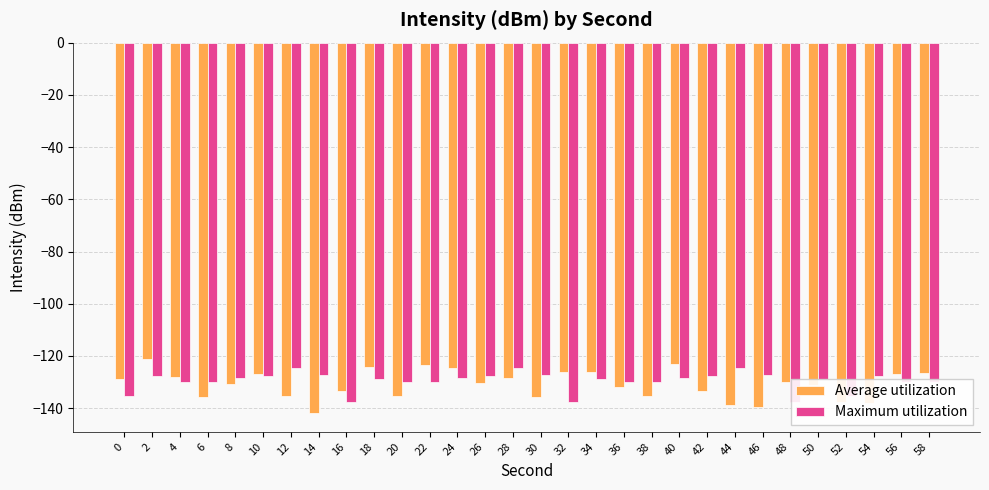

How many bars are there in total?

60